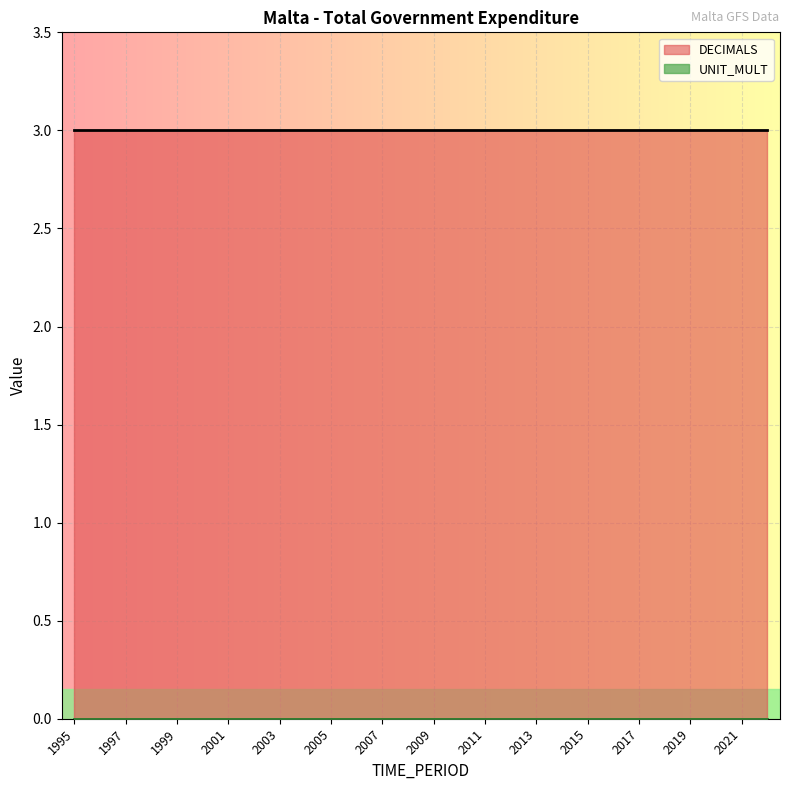

What is the sum of the DECIMALS values at 2002 and 2000?

6